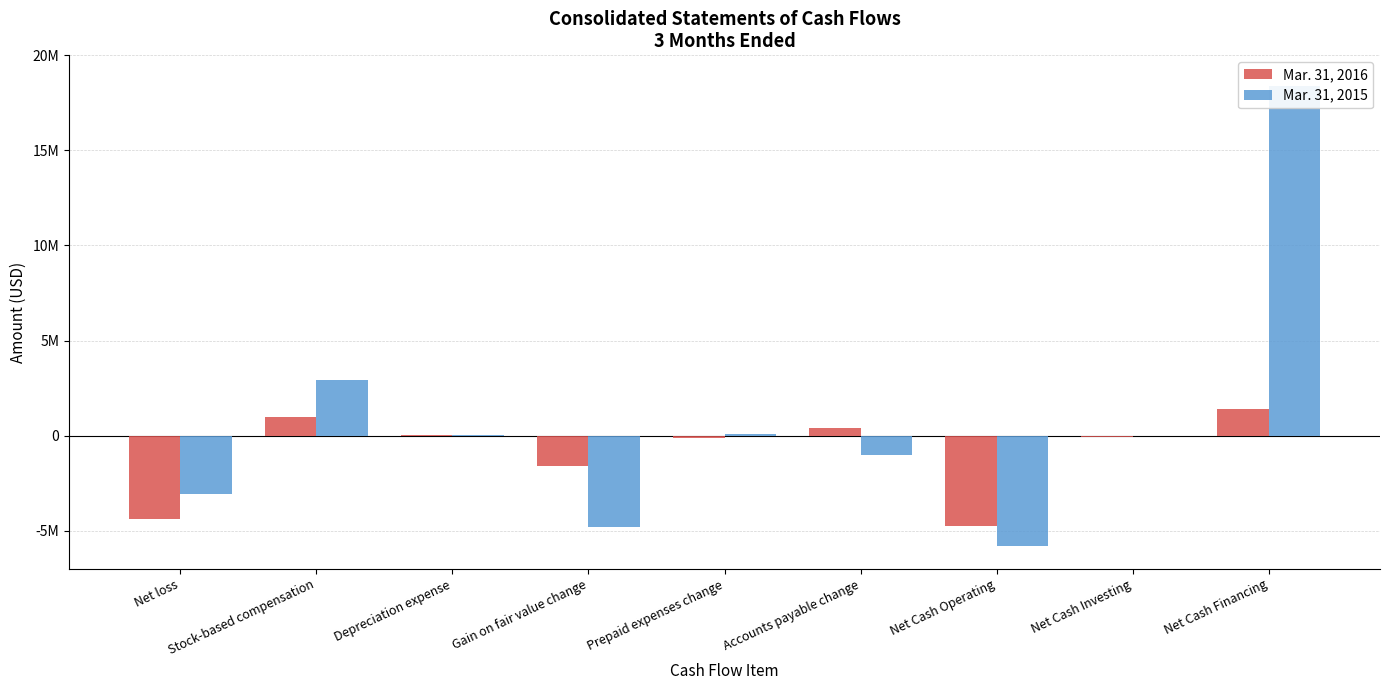

What are all the series names shown in the legend?

Mar. 31, 2016, Mar. 31, 2015